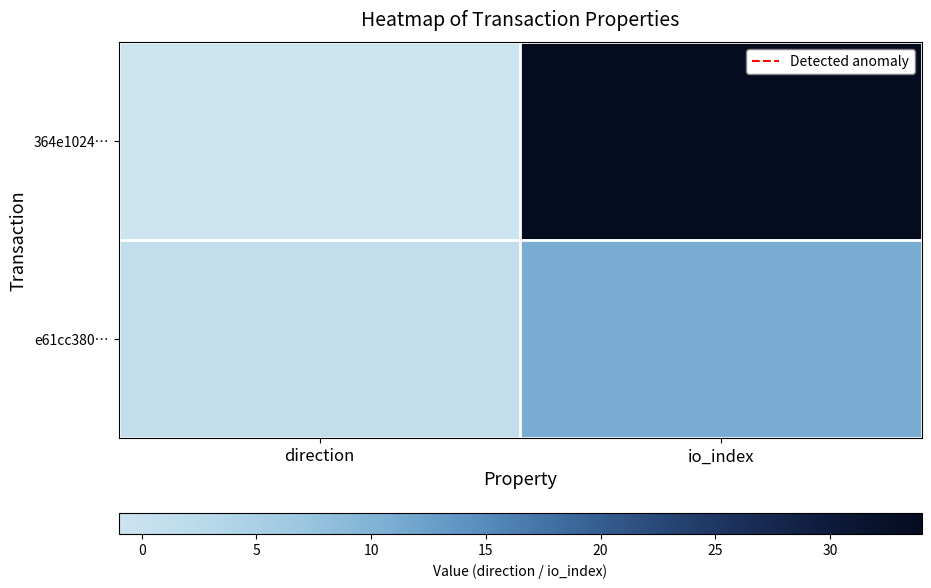

What is the total value across all series at direction?

0.1